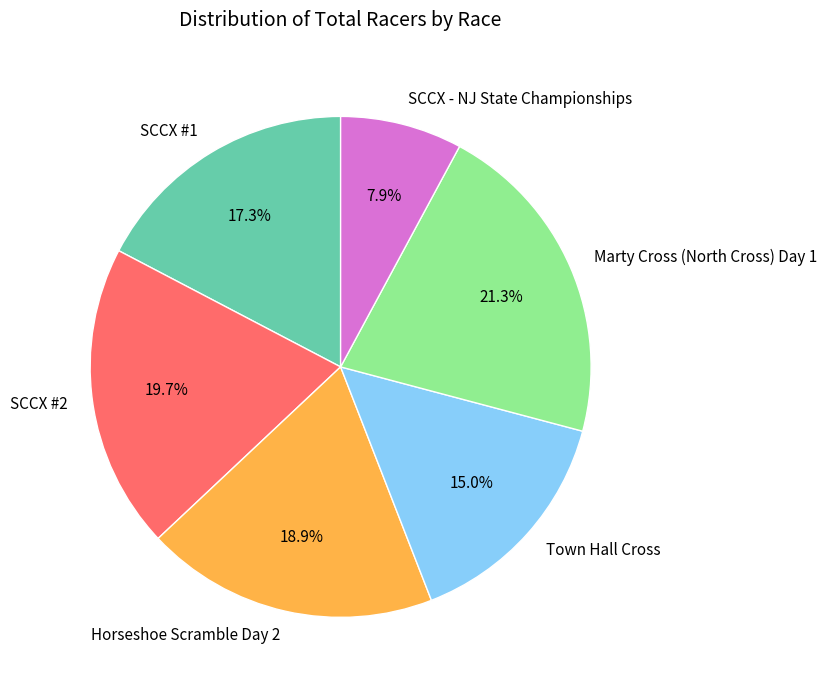

To the nearest percent, what is the difference between the Marty Cross (North Cross) Day 1 and SCCX #1 slice percentages?

4%